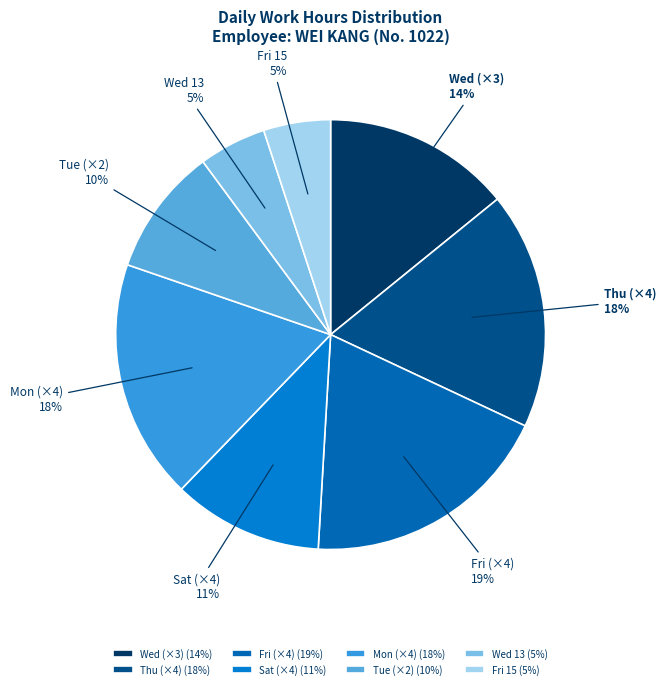

Between Thu (×4) and Wed (×3), which is larger?

Thu (×4)